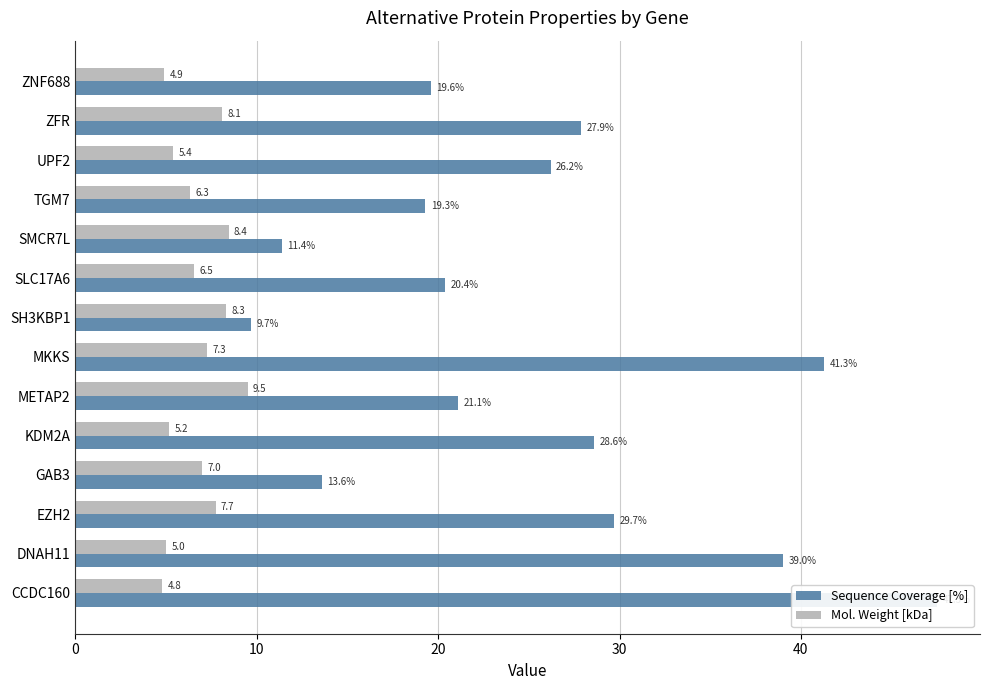

The Sequence Coverage [%] series shows 9.7 at 7. True or false?

True